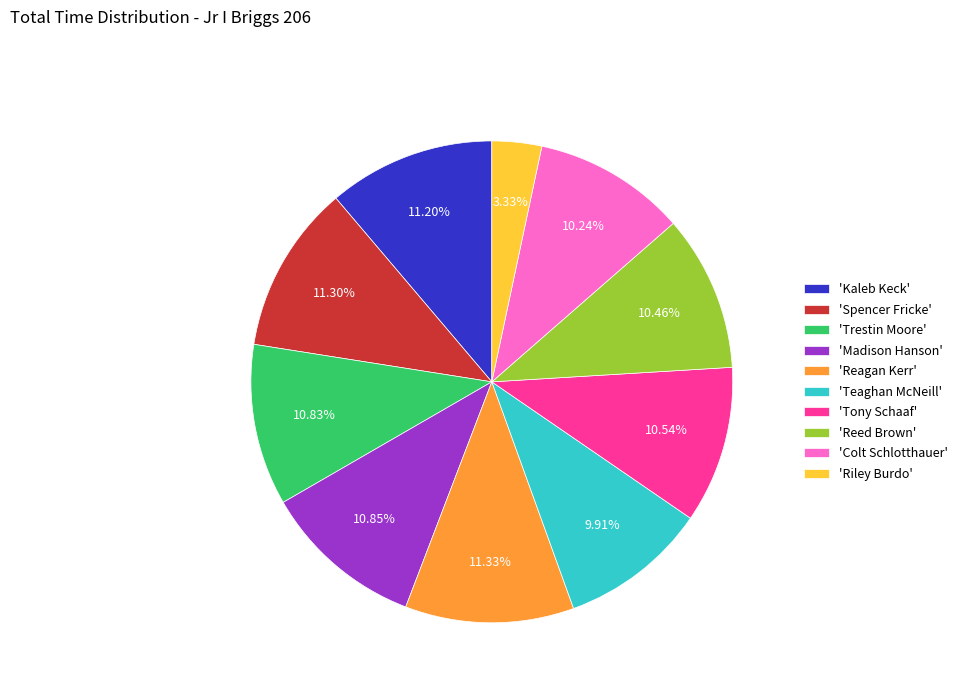

Does any single category account for the majority?

No